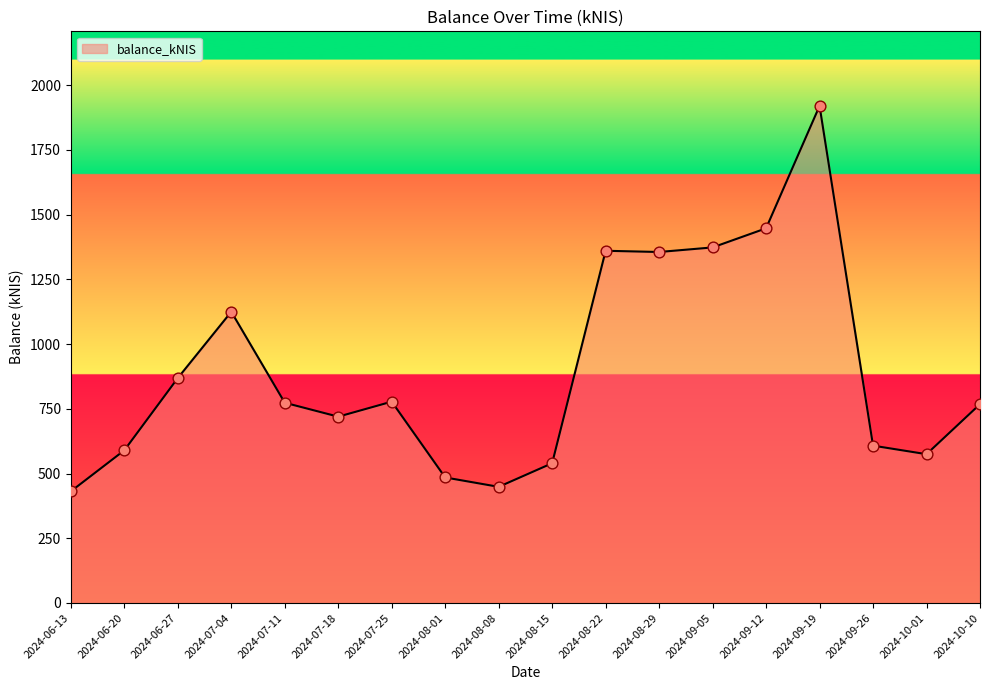

Which has a higher value, 2024-07-11 or 2024-06-13?

2024-07-11